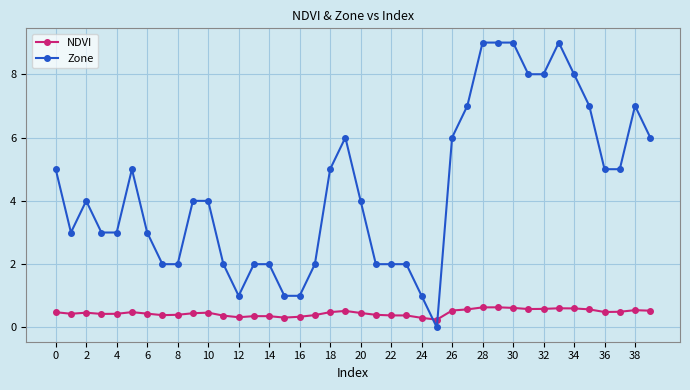

Which series has the largest total across all categories?

Zone